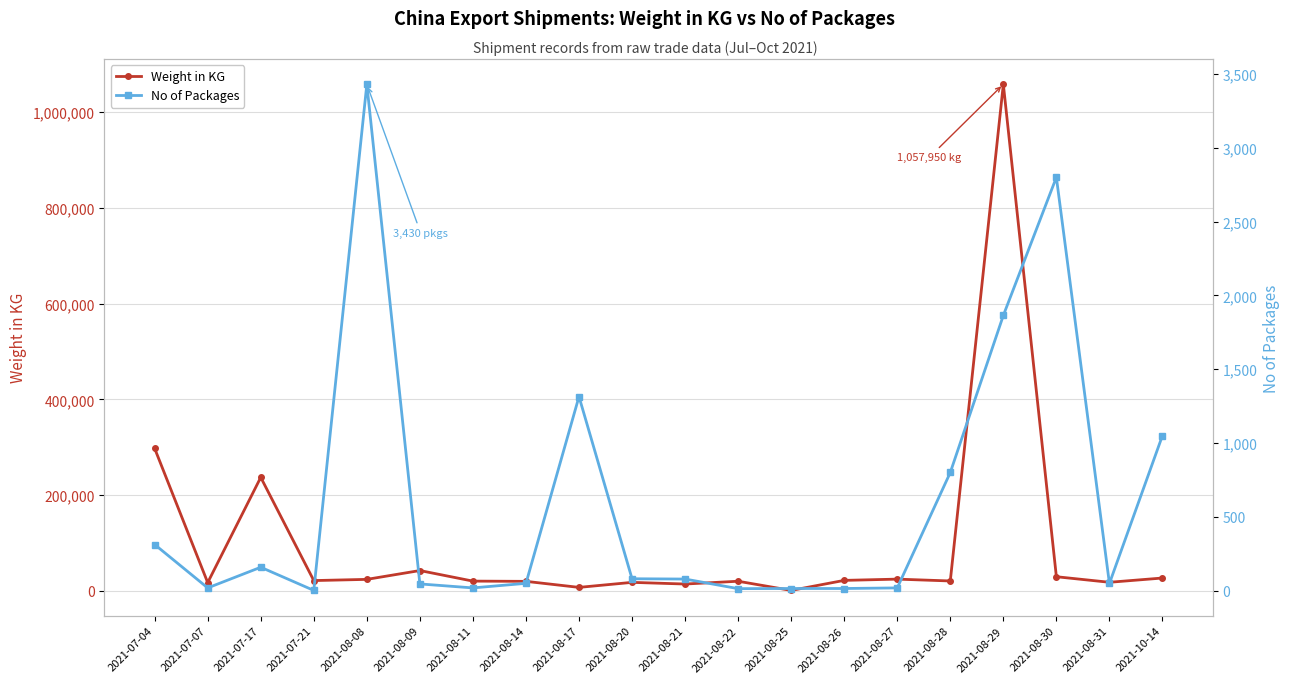

What is the label of the 8th point from the right?

2021-08-25